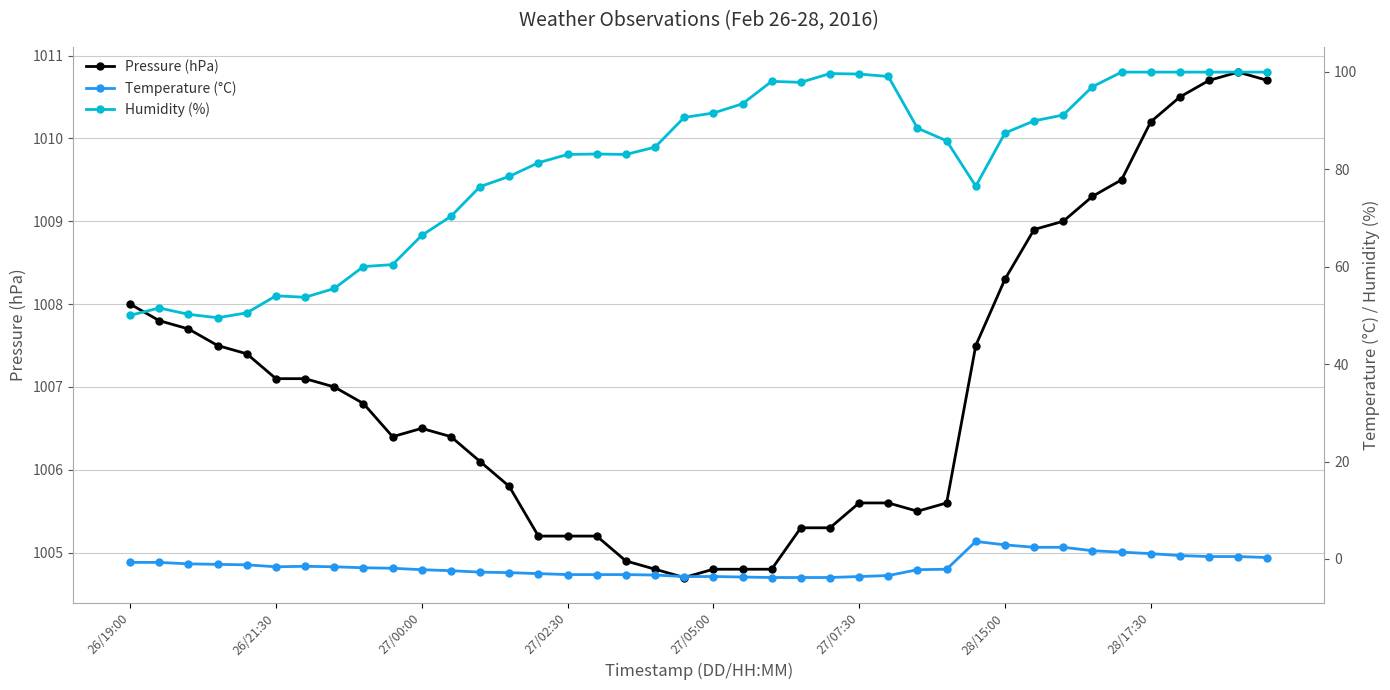

The Pressure (hPa) series shows 1008.3 at 28/15:00. True or false?

True